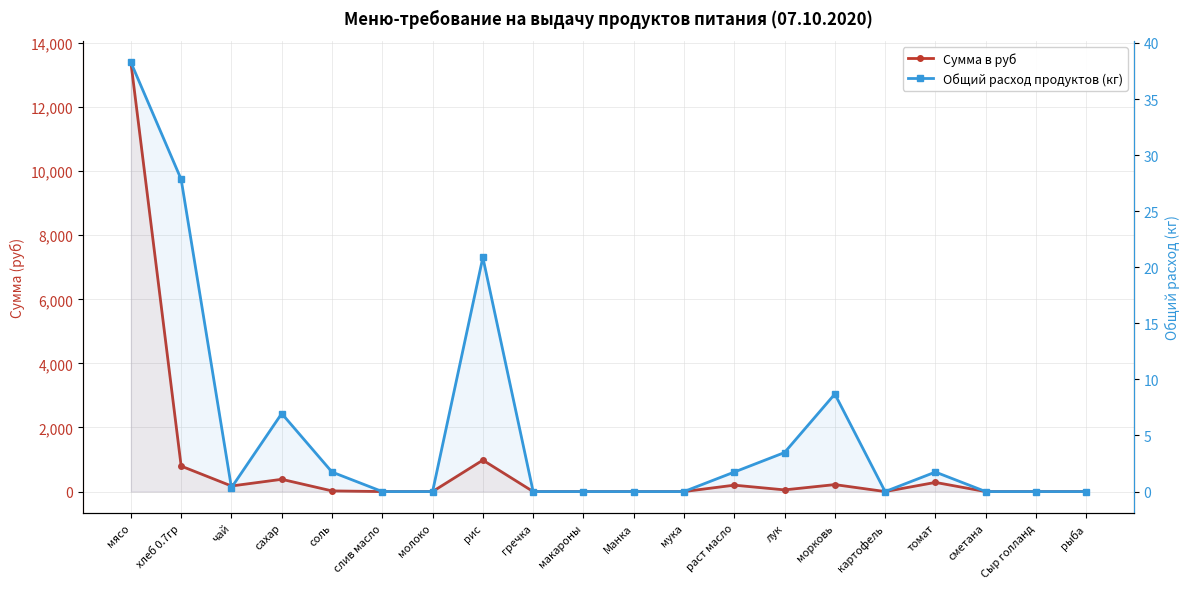

Reading left to right, what are all the values shown in this chart?

Сумма в руб: 13398.0	795.4	174.0	382.8	20.9	0.0	0.0	981.4	0.0	0.0	0.0	0.0	200.1	52.2	217.5	0.0	285.9	0.0	0.0	0.0
Общий расход продуктов (кг): 38.3	27.8	0.3	7.0	1.7	0.0	0.0	20.9	0.0	0.0	0.0	0.0	1.7	3.5	8.7	0.0	1.7	0.0	0.0	0.0